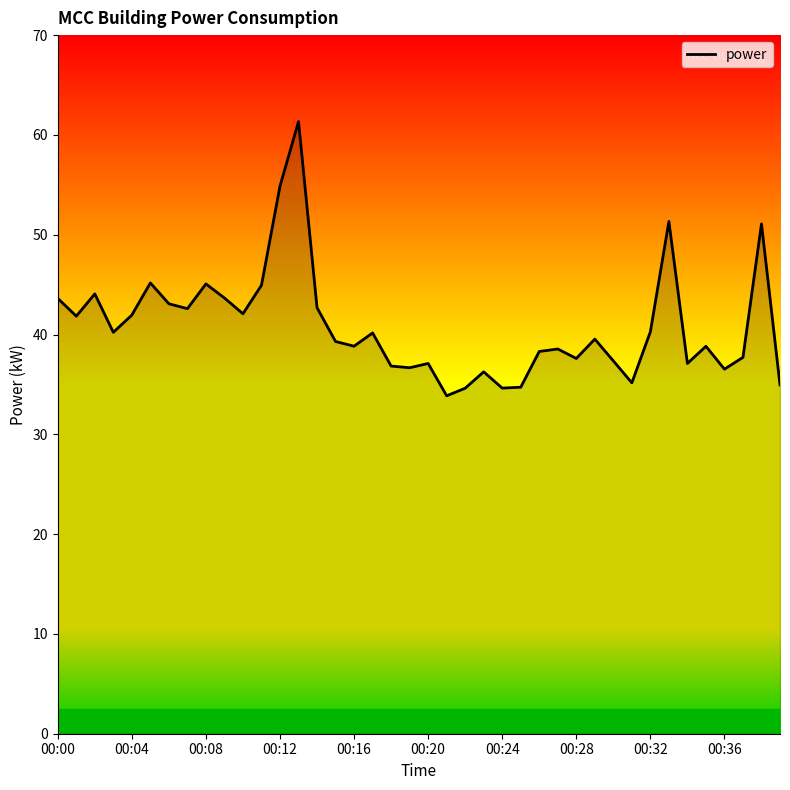

What is the greatest value displayed?

61.3